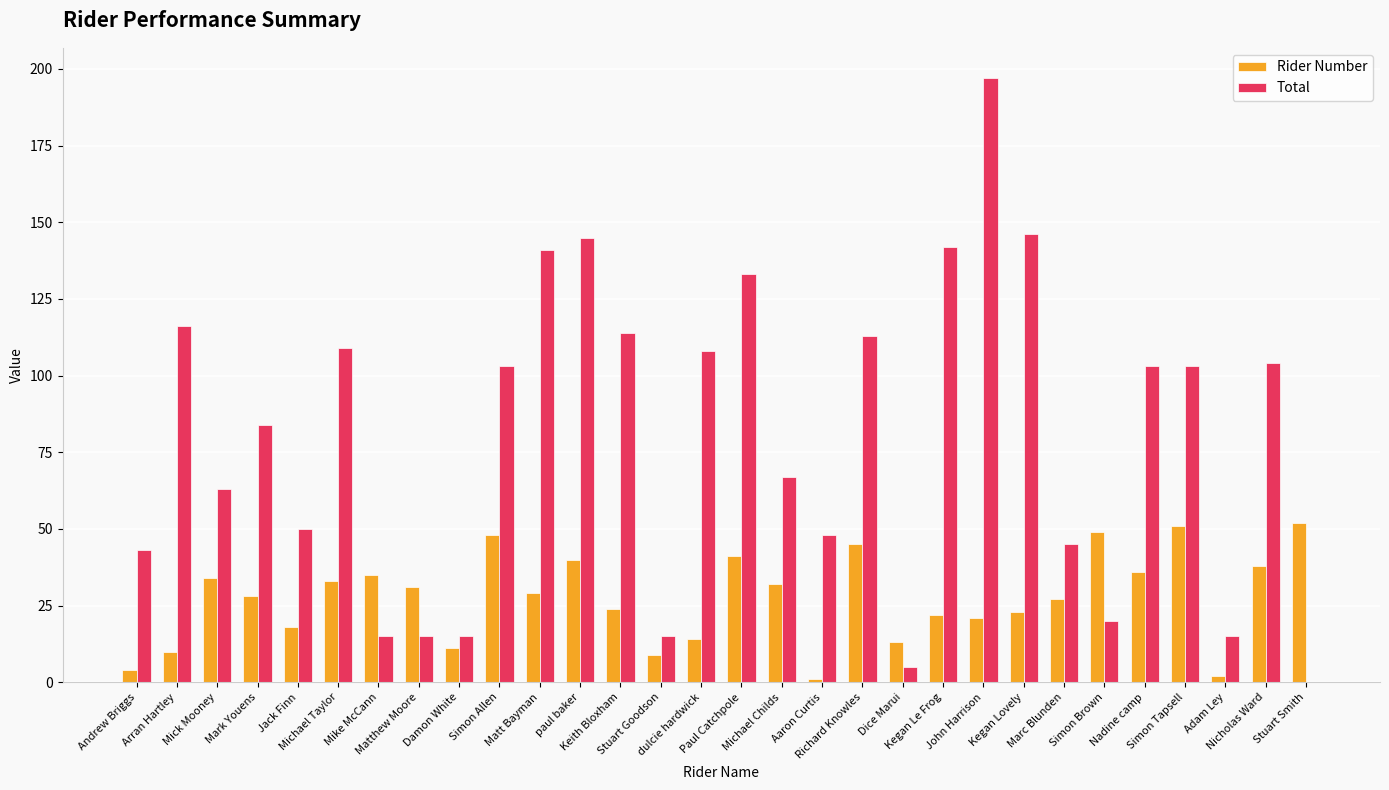

What is the sum of all Total values?

2377